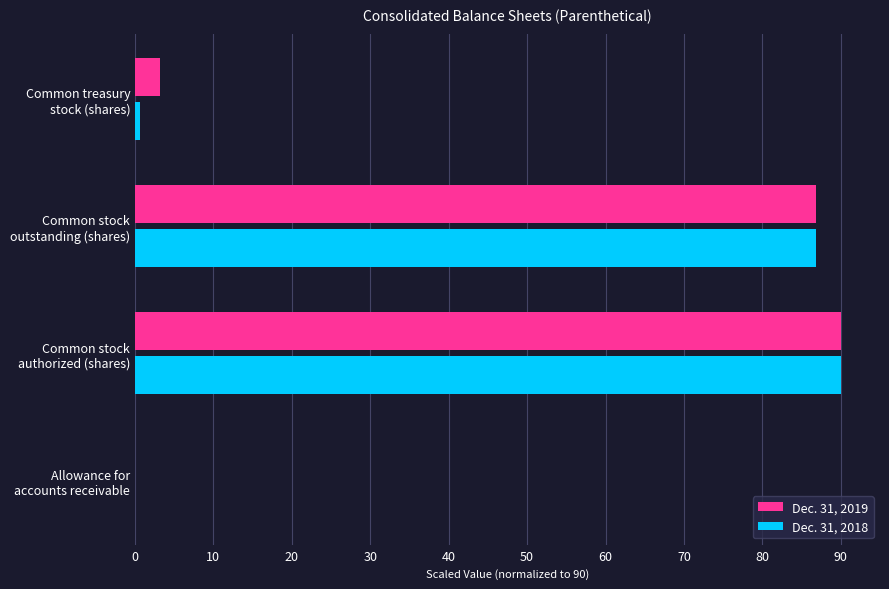

What is the sum of all Dec. 31, 2018 values?

177.4